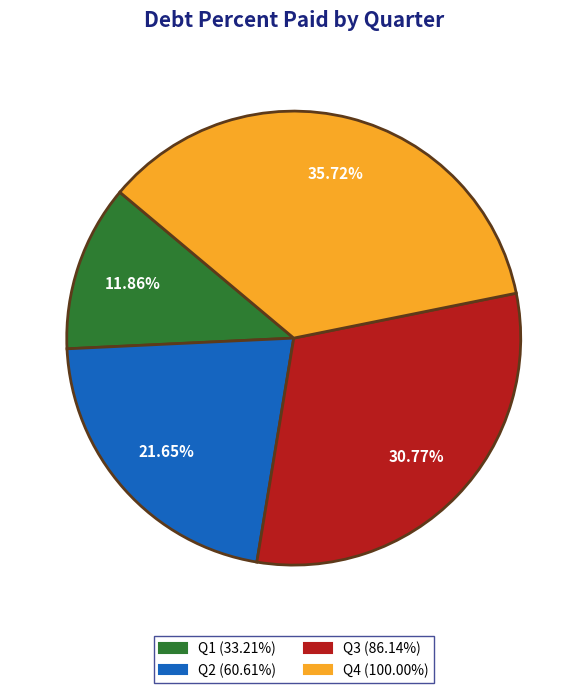

Does any single category account for the majority?

No